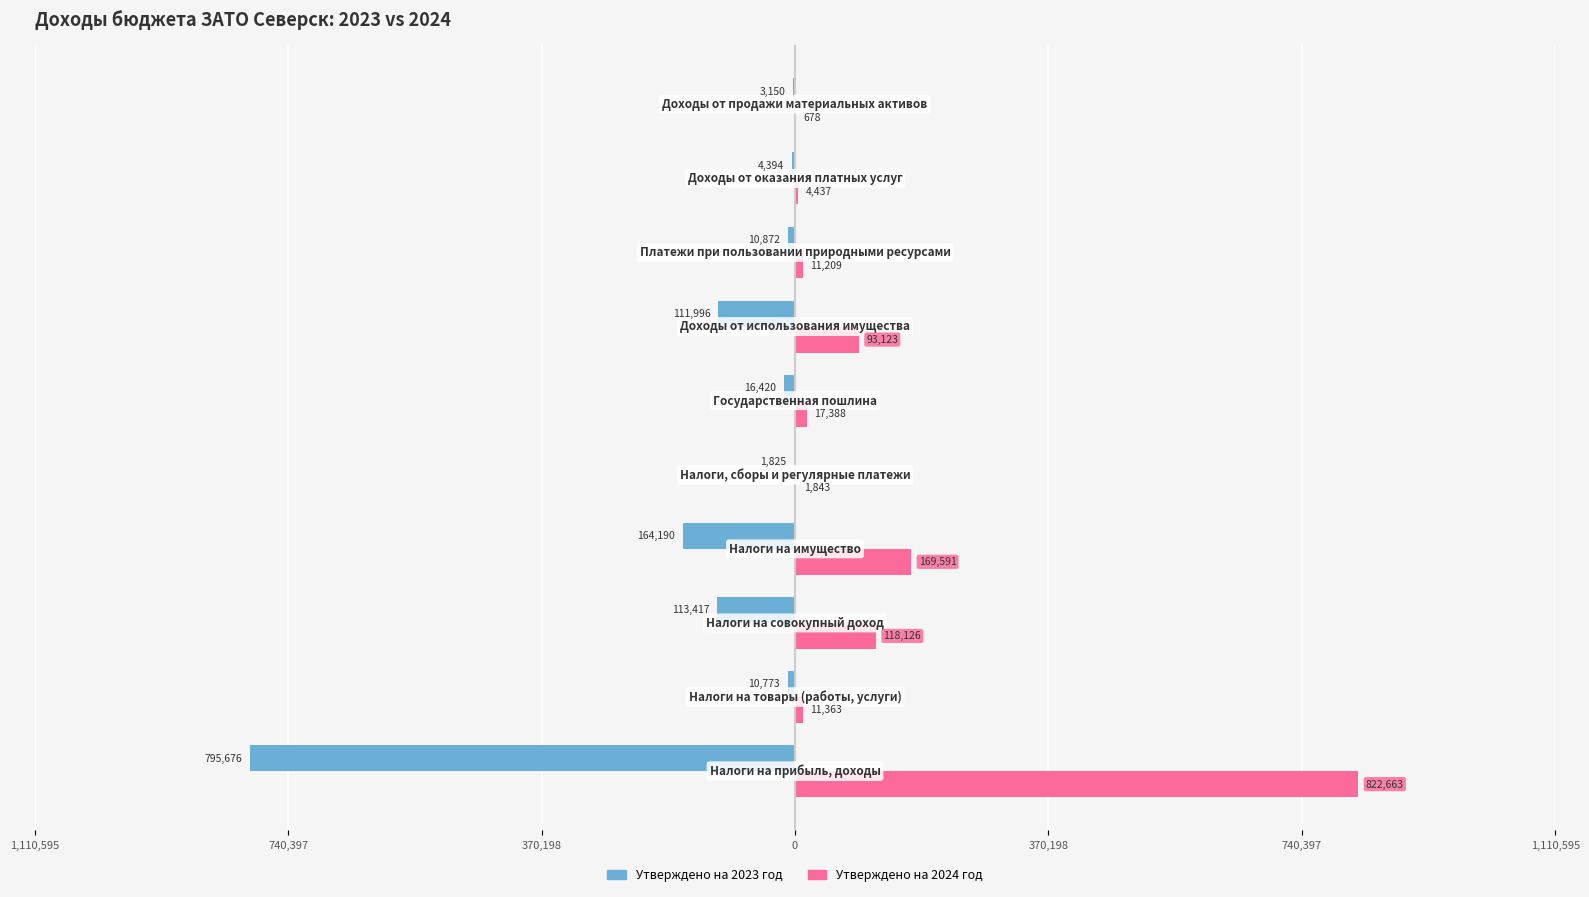

Which series has the largest range (max minus min)?

Утверждено на 2024 год